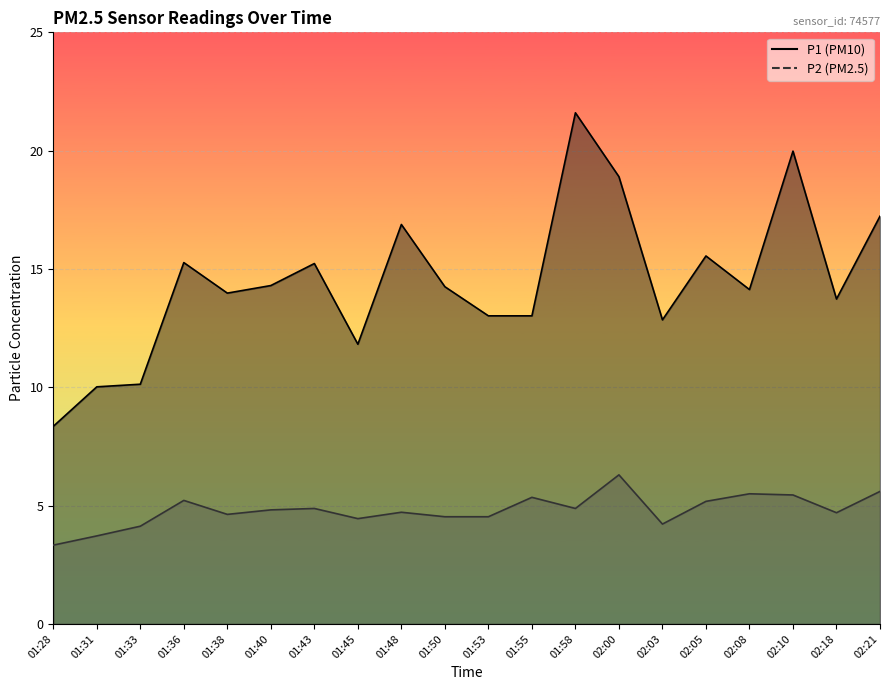

What is the difference between the P1 values at 01:43 and 02:08?

1.1